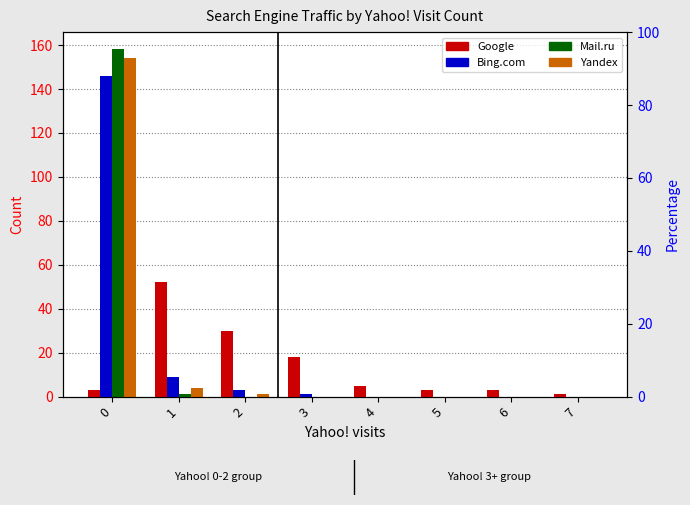

At how many categories does at least one series exceed 24?

3